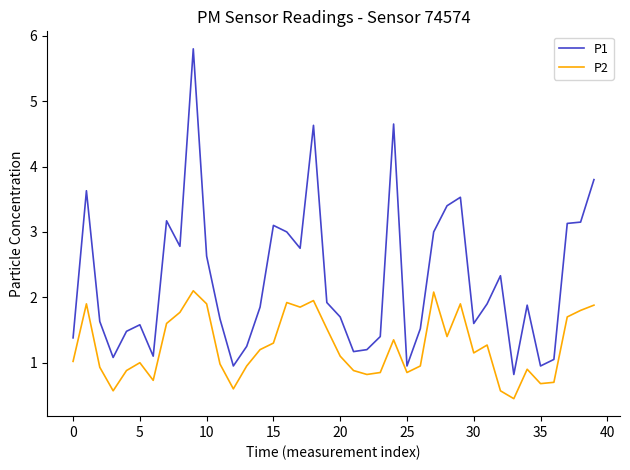

What is the highest value of the P1 series?

5.8